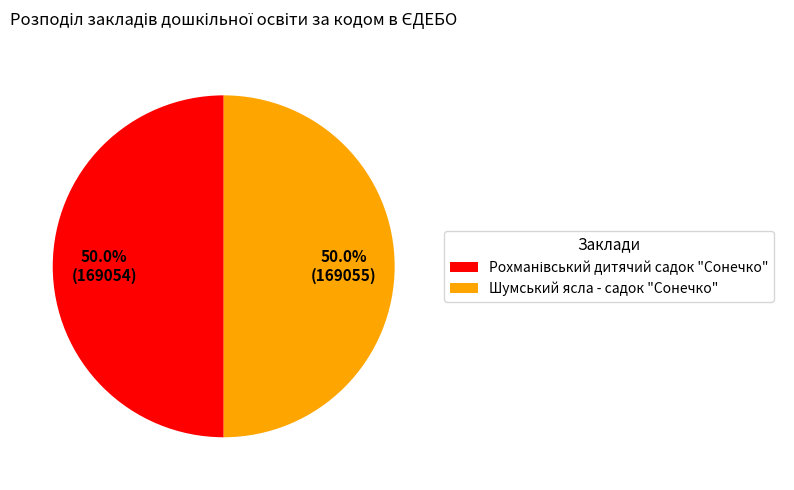

To the nearest percent, what percentage of the pie is Шумський ясла - садок "Сонечко"?

50%